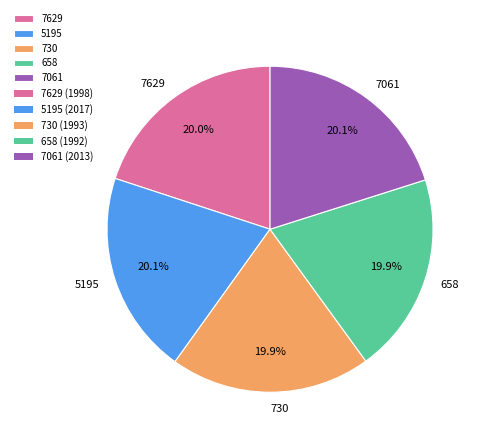

Combined, do 658 and 7061 account for over 50%?

No